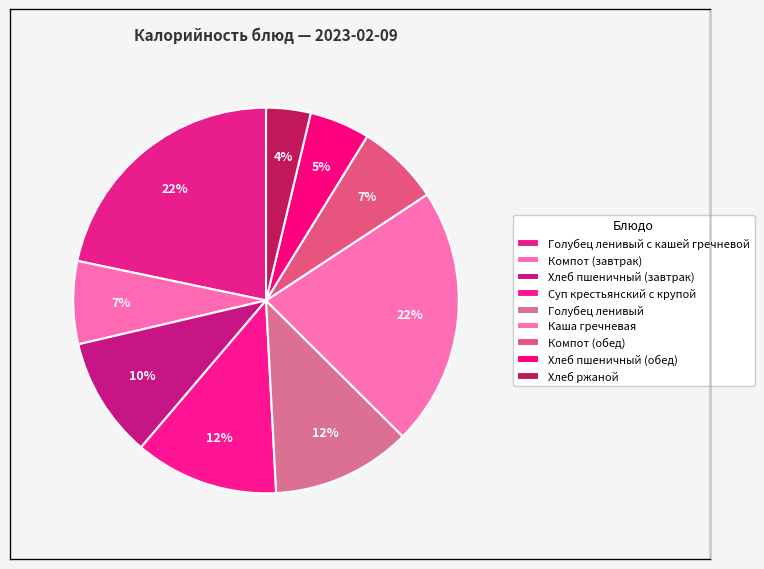

Which slice is the smallest?

Хлеб ржаной